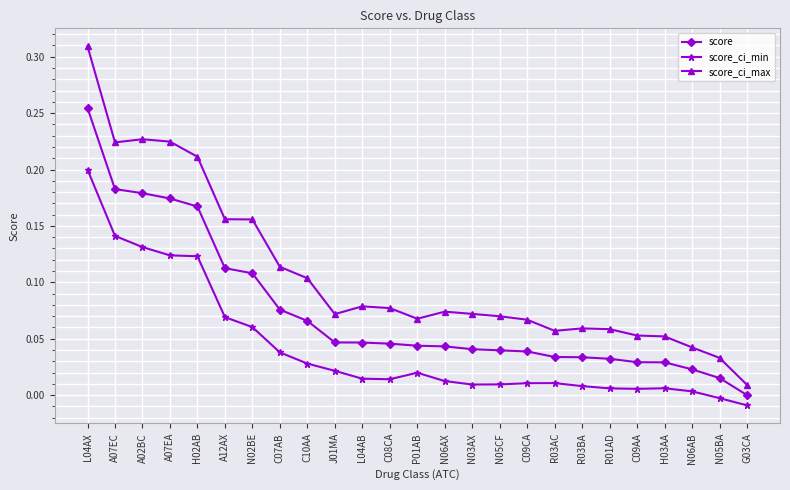

What is the sum of all score values?

1.9